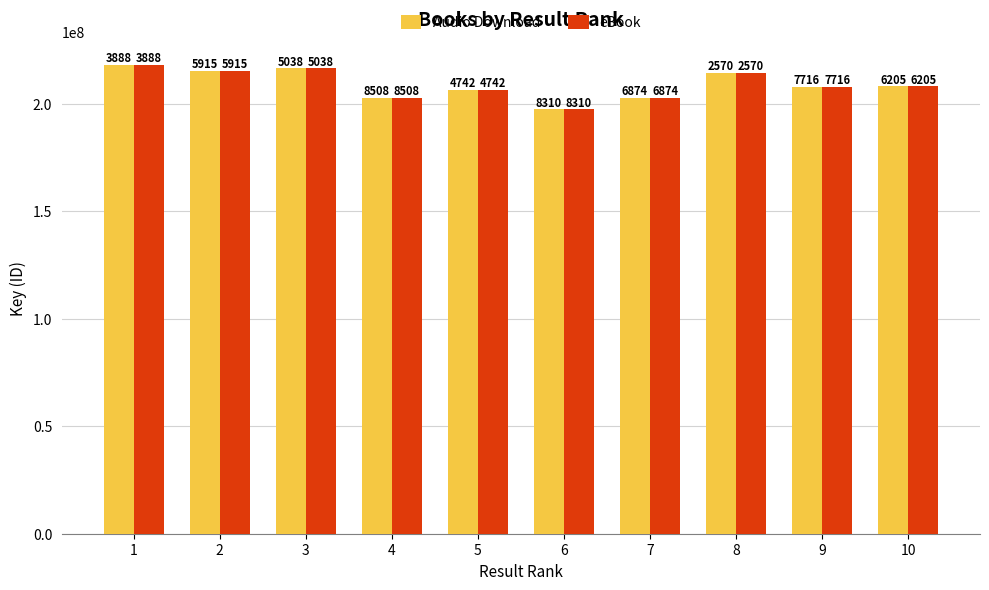

True or false: eBook has a value of 215045915 at 2.

True